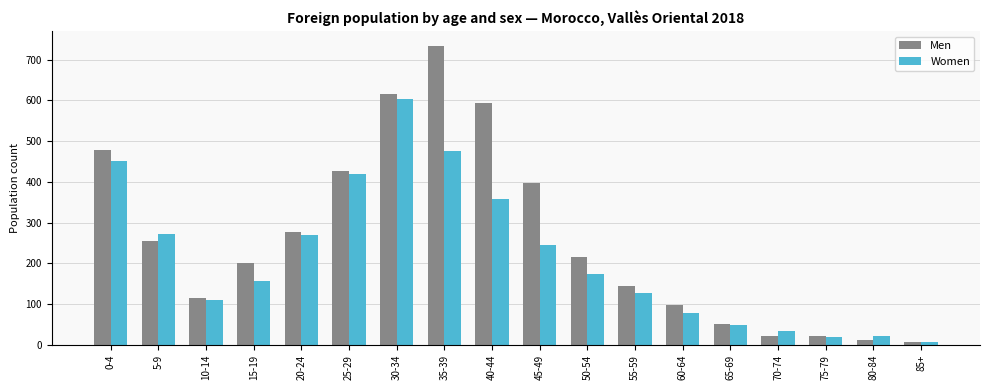

List the series in order of their peak value, highest first.

Men, Women